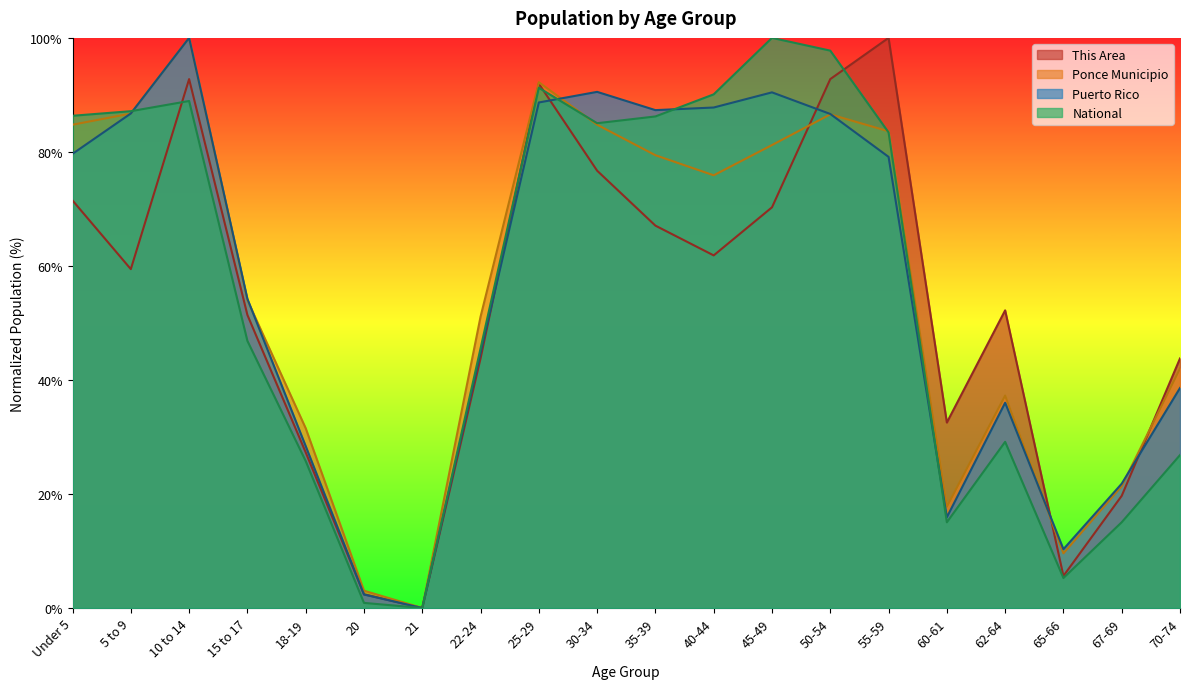

Reading left to right, list all the values displayed in this chart.

This Area: 71.5	59.4	92.8	51.4	27.3	2.4	0.0	43.8	92.0	76.7	67.1	61.8	70.3	92.8	100.0	32.5	52.2	5.6	19.7	43.8
Ponce Municipio: 84.8	86.7	100.0	54.0	31.5	3.0	0.0	51.1	92.2	84.8	79.4	75.9	81.2	86.6	83.6	17.8	37.3	9.6	21.4	42.0
Puerto Rico: 79.7	86.7	100.0	54.2	28.4	2.4	0.0	44.8	88.7	90.5	87.3	87.8	90.4	86.7	79.1	15.9	36.0	10.3	21.8	38.6
National: 86.3	87.1	88.9	46.9	25.8	0.9	0.0	45.5	91.2	85.0	86.2	90.1	100.0	97.8	83.4	15.0	29.1	5.3	15.0	26.8